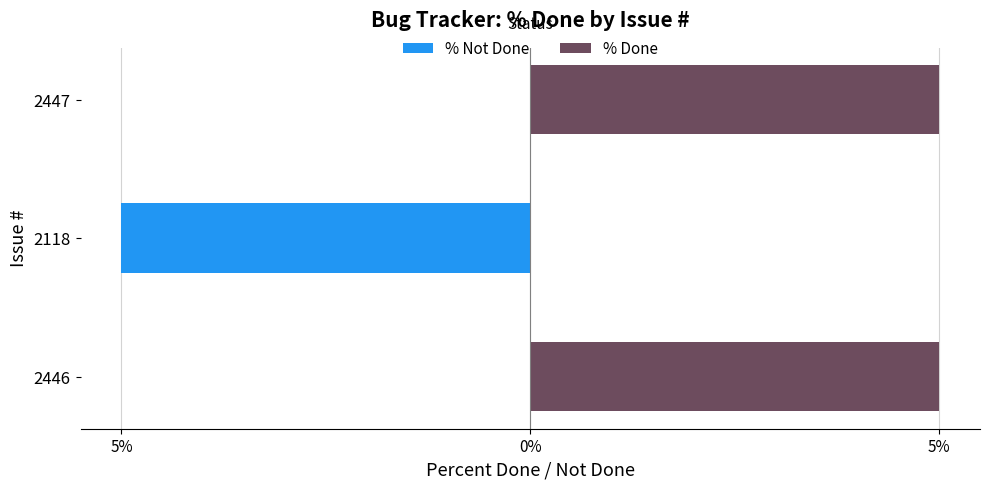

What is the difference between the % Not Done values at 2118 and 2447?

5